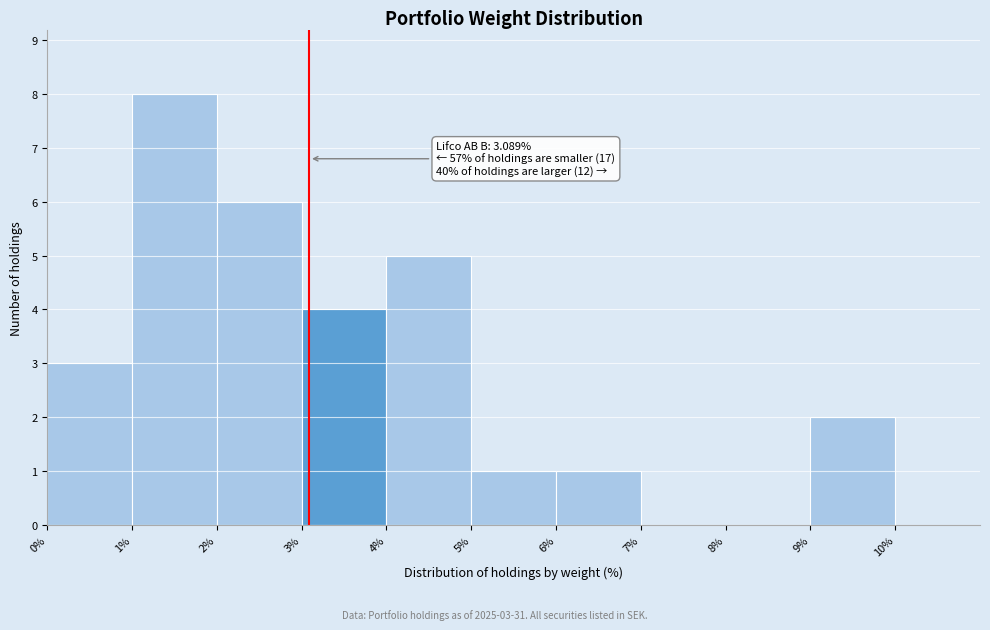

Over which range of the x-axis is the bar tallest?

1% to 2%